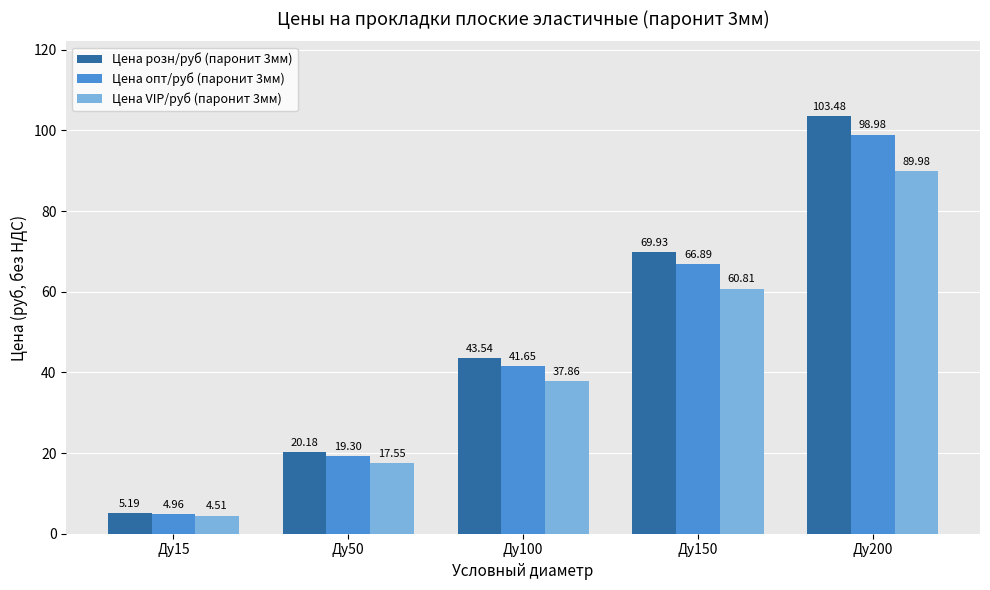

At which category is the sum across all series the highest?

Ду200